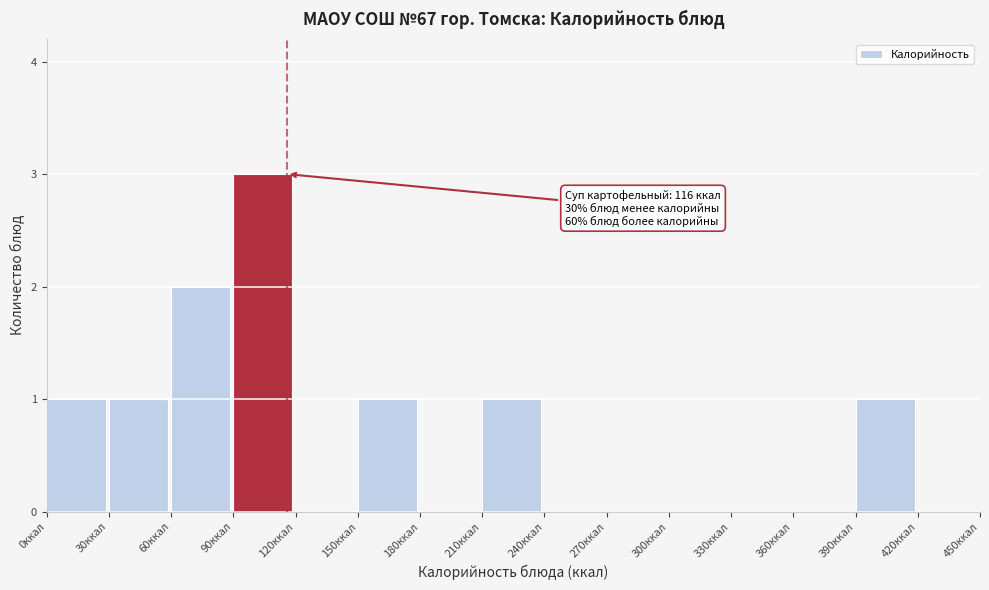

Which range on the x-axis has the tallest bar?

90 to 120